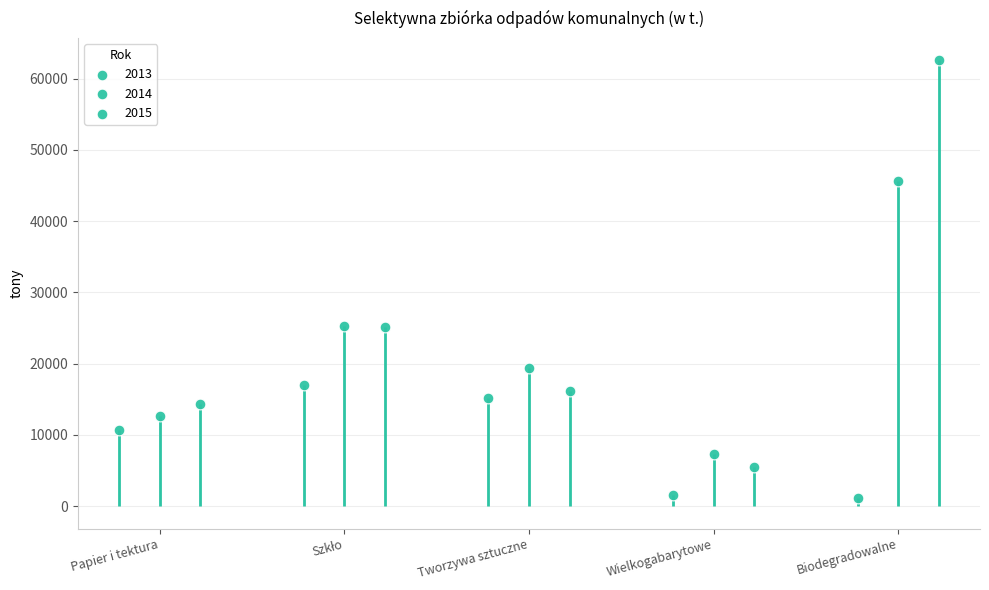

What is the total value across all series at Papier i tektura?

37827.6